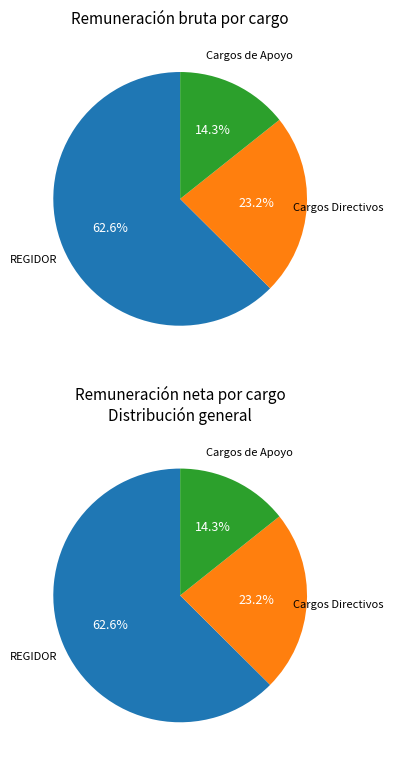

True or false: REGIDOR accounts for 63% of the total.

True